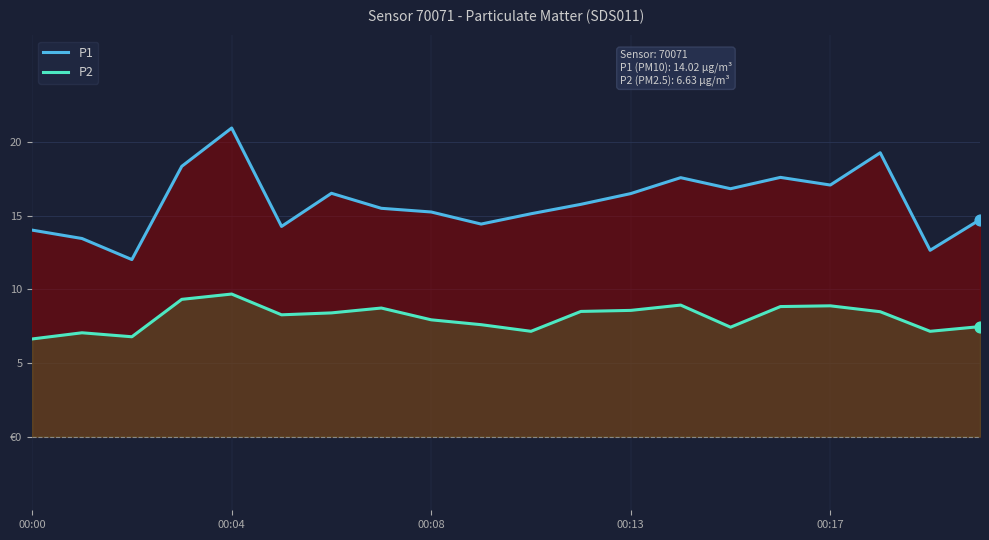

At which category is the sum across all series the highest?

00:04